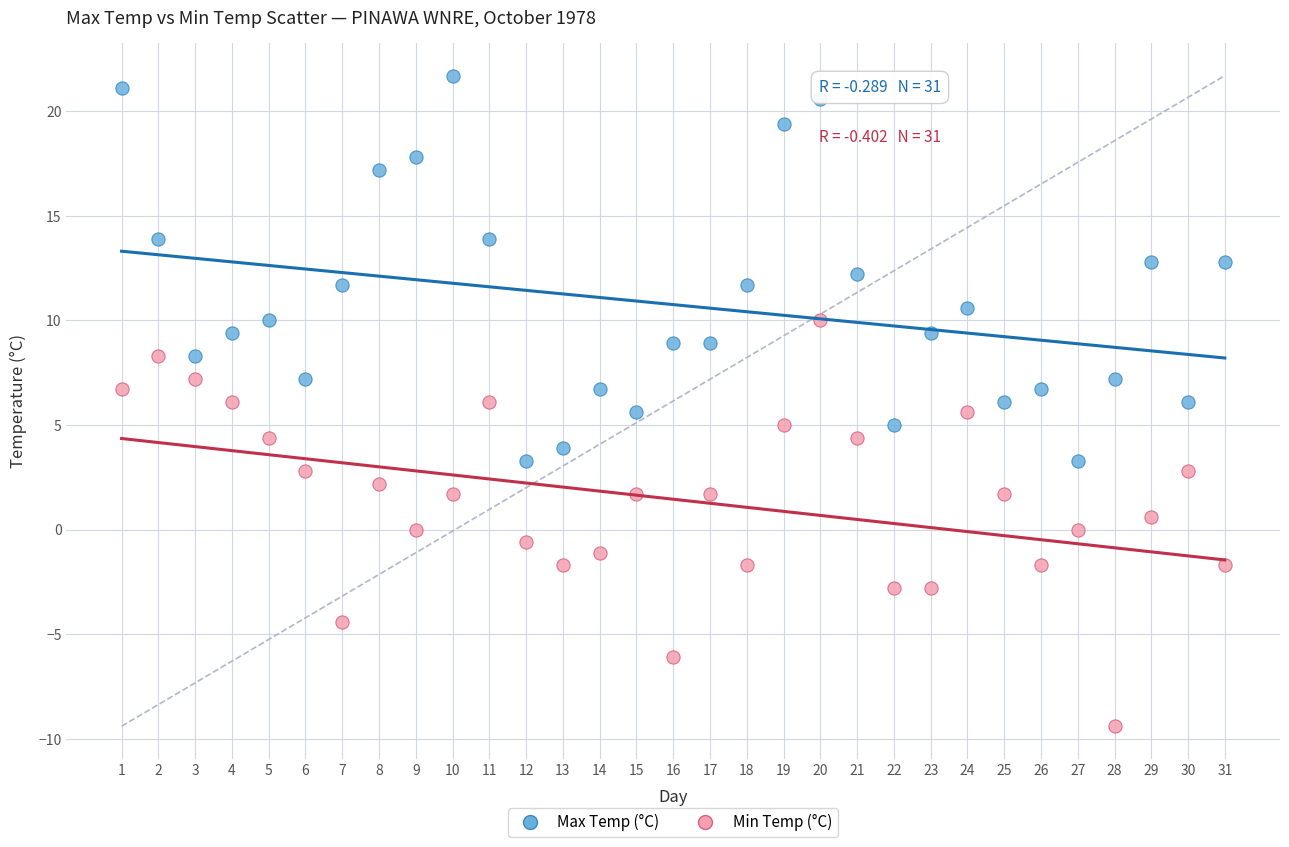

What is the X range (max minus min) for the scatter plot?

30.0